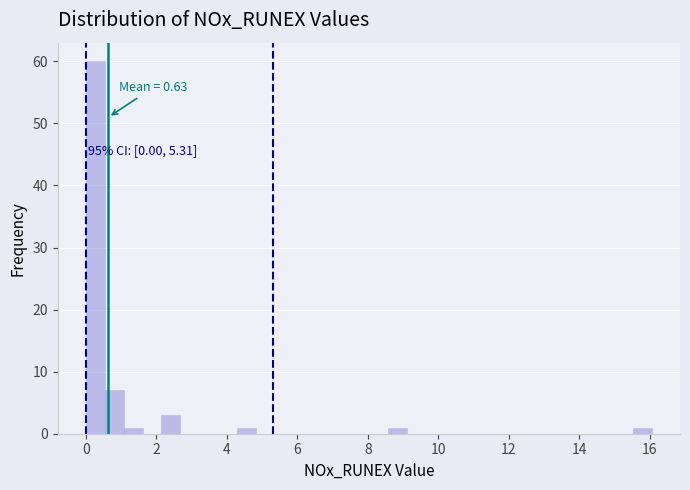

Around what value on the x-axis is the tallest bar? Give the approximate position of its centre, as read against the axis.

0.2